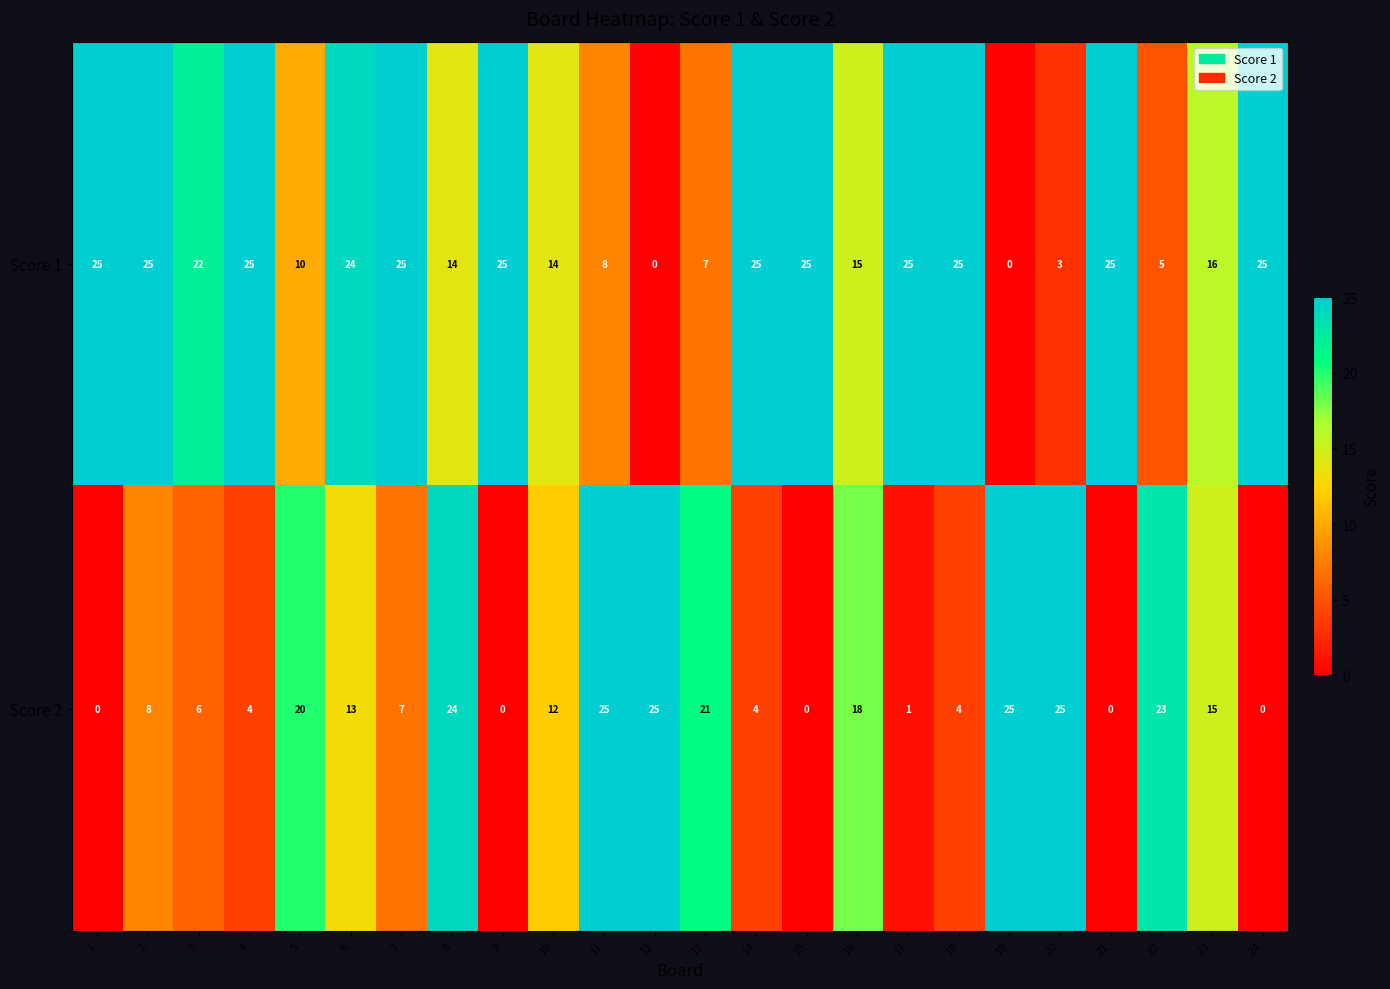

The Score 2 series shows 21 at 13. True or false?

True